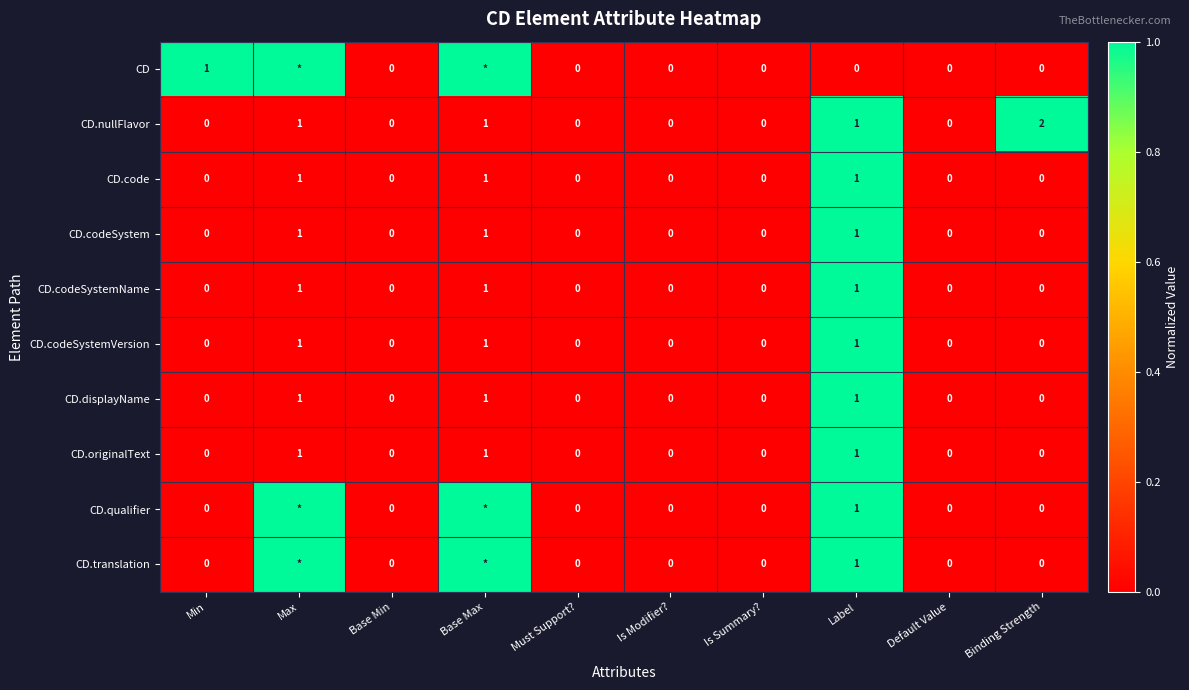

Is it true that CD.displayName equals 1 at Base Max?

True